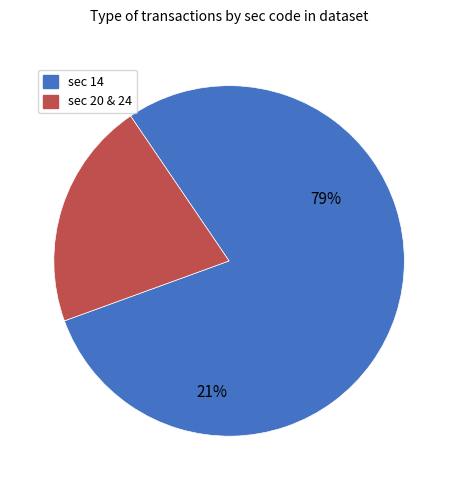

Rank the categories by value from highest to lowest.

sec=14, sec=20/24